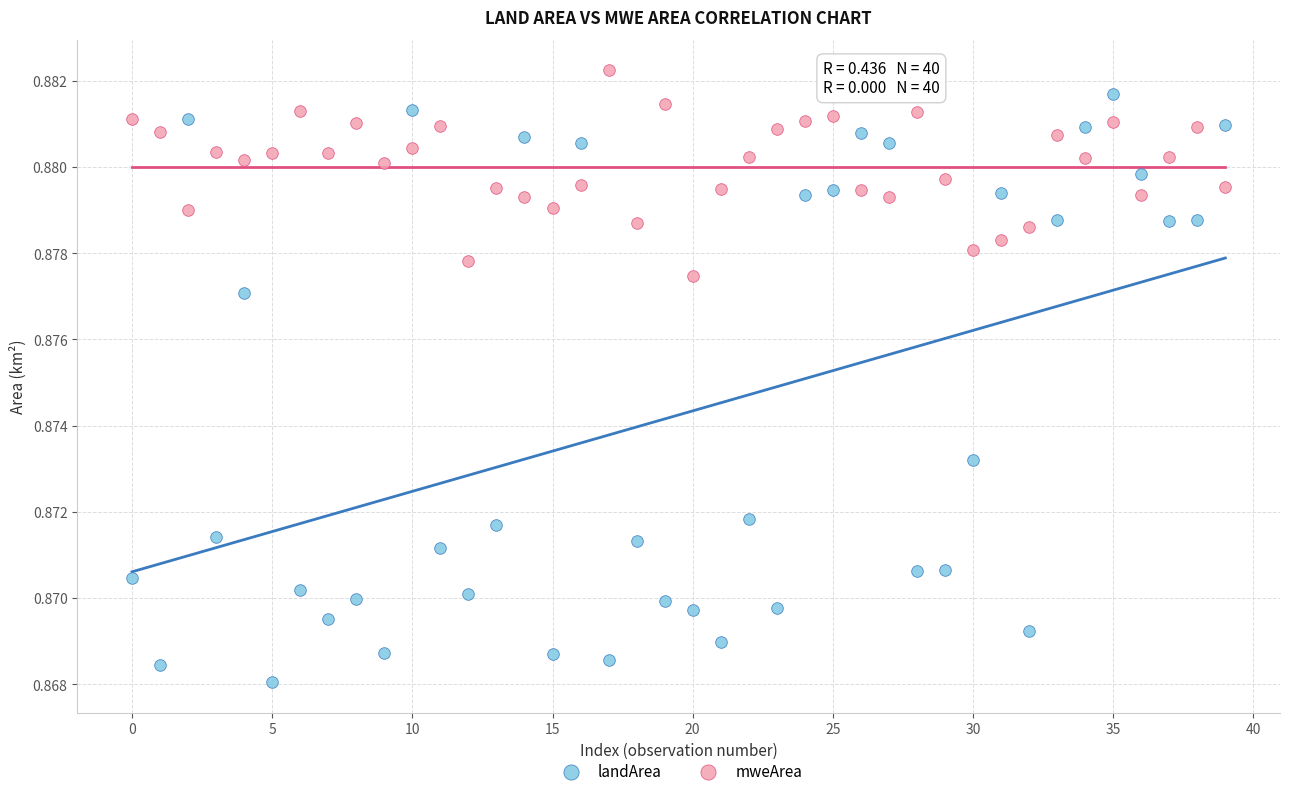

Which series contains the lowest Y value?

landArea